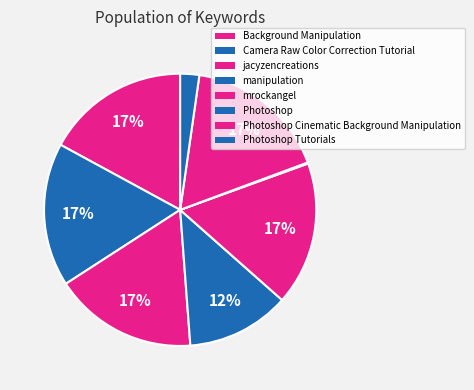

Is it true that jacyzencreations is 28% of the pie?

False